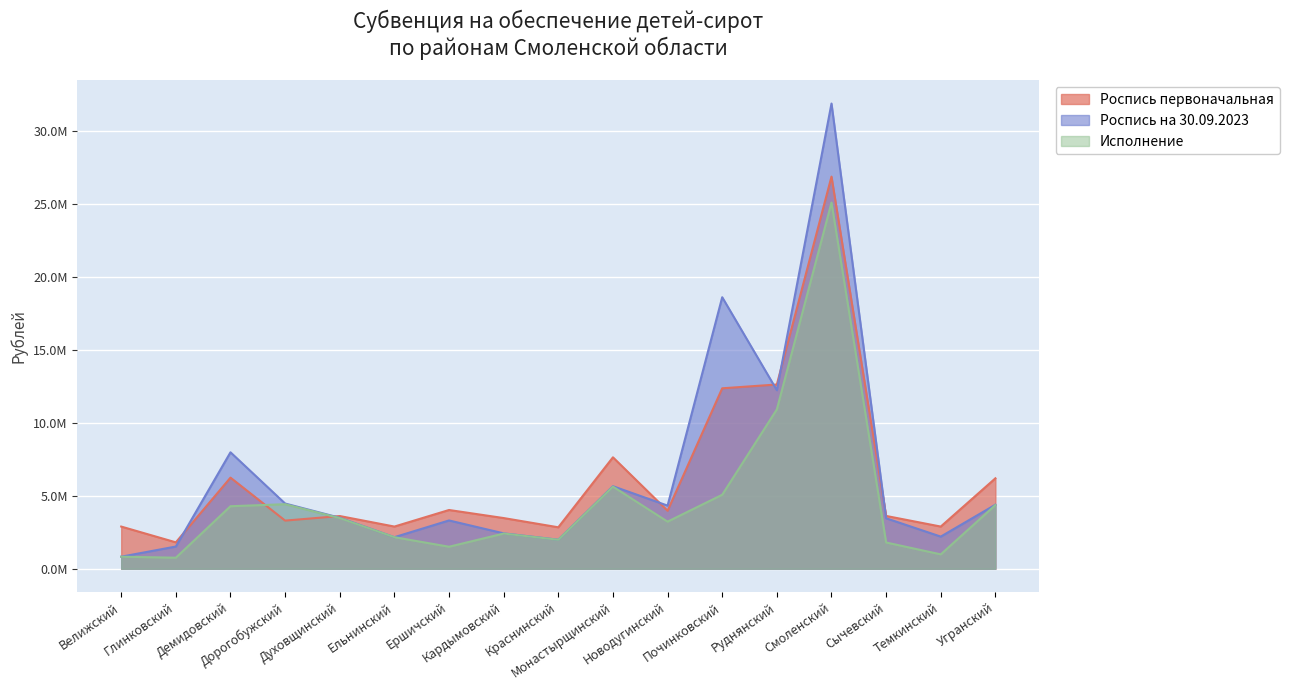

Reading left to right, extract all data points from this chart.

Роспись первоначальная: Велижский=2890269.5	Глинковский=1808994.0	Демидовский=6241044.0	Дорогобужский=3298404.0	Духовщинский=3611119.8	Ельнинский=2890269.5	Ершичский=4025019.0	Кардымовский=3472851.9	Краснинский=2840124.0	Монастырщинский=7633974.0	Новодугинский=3971545.0	Починковский=12361494.0	Руднянский=12621748.8	Смоленский=26861034.0	Сычевский=3617994.0	Темкинский=2890269.5	Угранский=6195819.0
Роспись на 30.09.2023: Велижский=826379.5	Глинковский=1522575.0	Демидовский=7977690.0	Дорогобужский=4468230.0	Духовщинский=3494853.7	Ельнинский=2162551.0	Ершичский=3309264.0	Кардымовский=2425424.7	Краснинский=1990260.0	Монастырщинский=5655240.0	Новодугинский=4325101.9	Починковский=18599094.0	Руднянский=12230470.4	Смоленский=31866429.6	Сычевский=3458040.0	Темкинский=2202634.4	Угранский=4386825.0
Исполнение: Велижский=826379.5	Глинковский=757500.0	Демидовский=4284315.0	Дорогобужский=4421300.0	Духовщинский=3470646.0	Ельнинский=2162551.0	Ершичский=1509200.0	Кардымовский=2413007.9	Краснинский=1985130.0	Монастырщинский=5626260.0	Новодугинский=3227688.0	Починковский=5070000.0	Руднянский=10918802.8	Смоленский=25083744.0	Сычевский=1800000.0	Темкинский=986238.0	Угранский=4365000.0